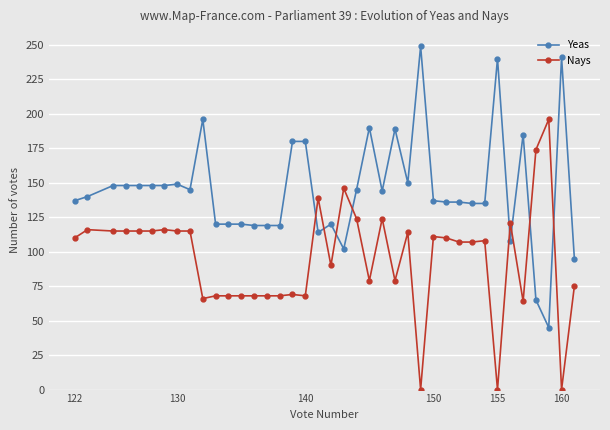

List the series in order of their peak value, highest first.

Yeas, Nays